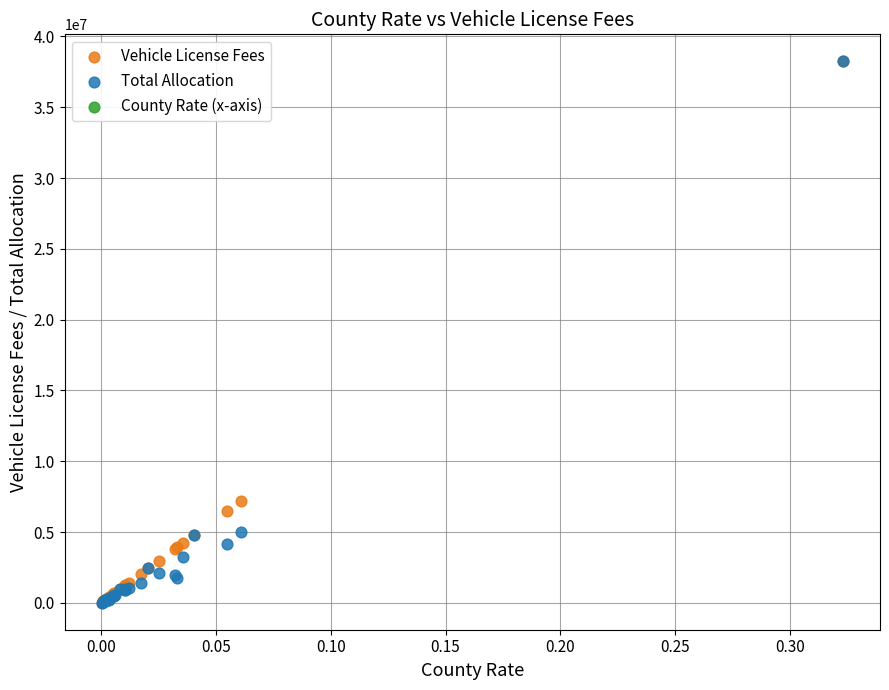

In the Vehicle License Fees series, what Y value is closest to 19126784?

7221874.8